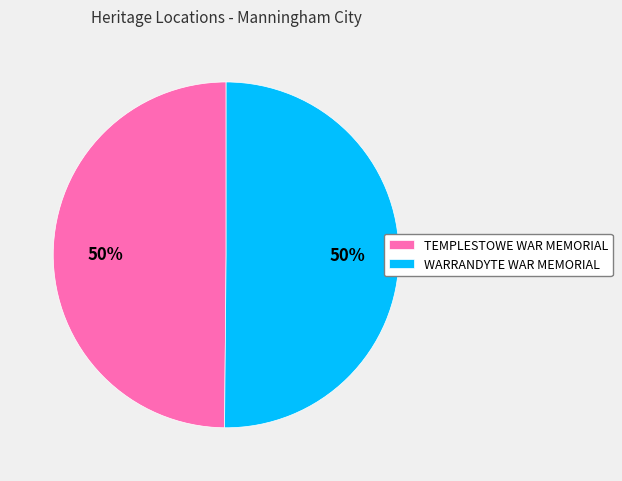

True or false: TEMPLESTOWE WAR MEMORIAL accounts for 50% of the total.

True